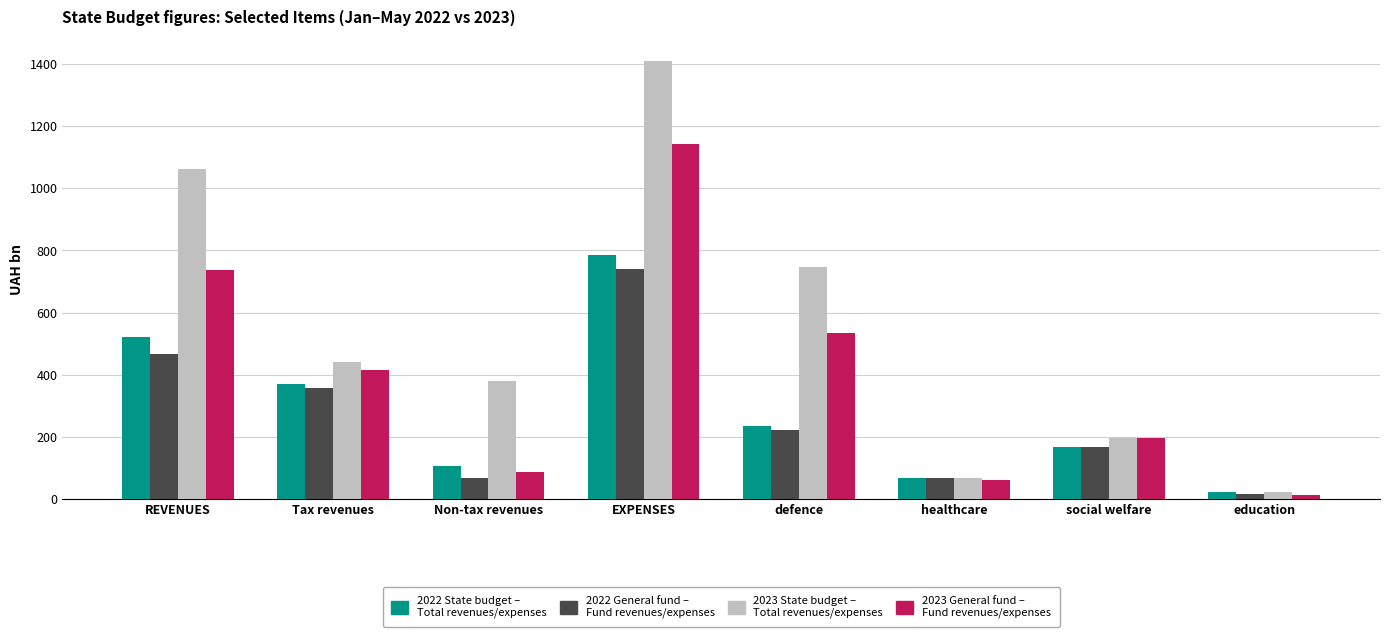

What is the spread (max minus min) of values at healthcare?

6.3